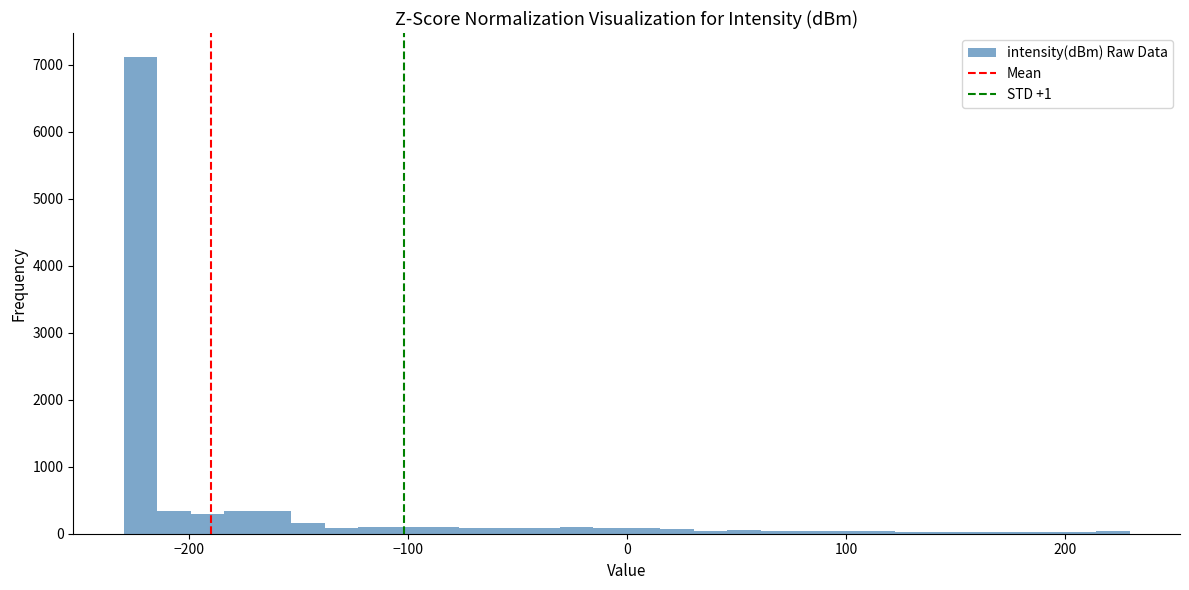

Around what value on the x-axis is the tallest bar? Give the approximate position of its centre, as read against the axis.

-220